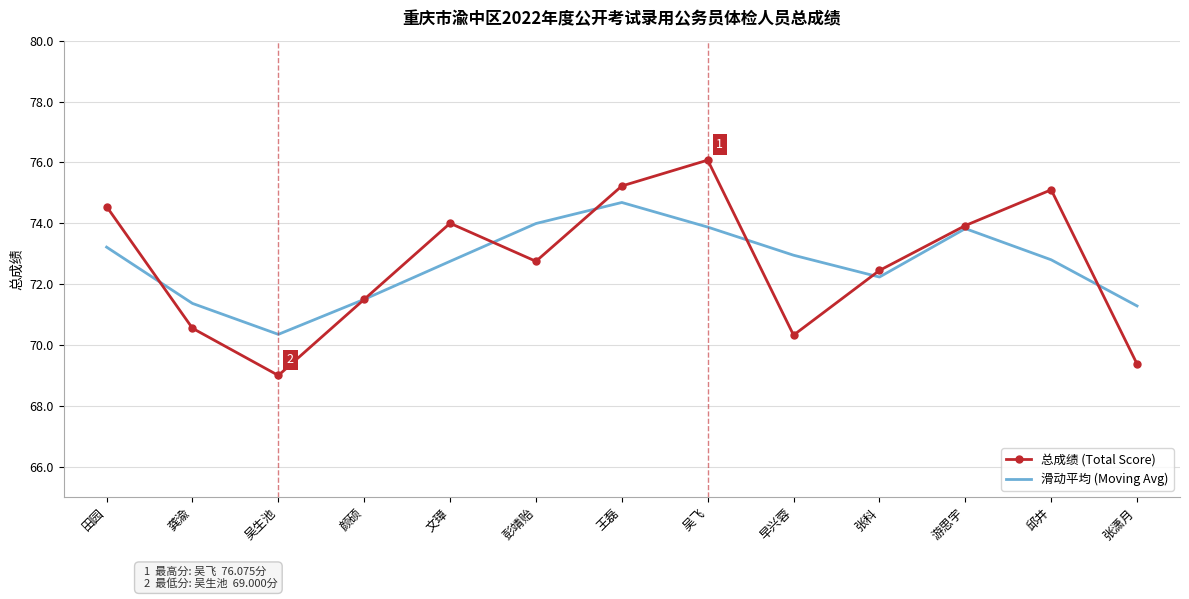

Where does the 总成绩 (Total Score) series first go above 72?

田园